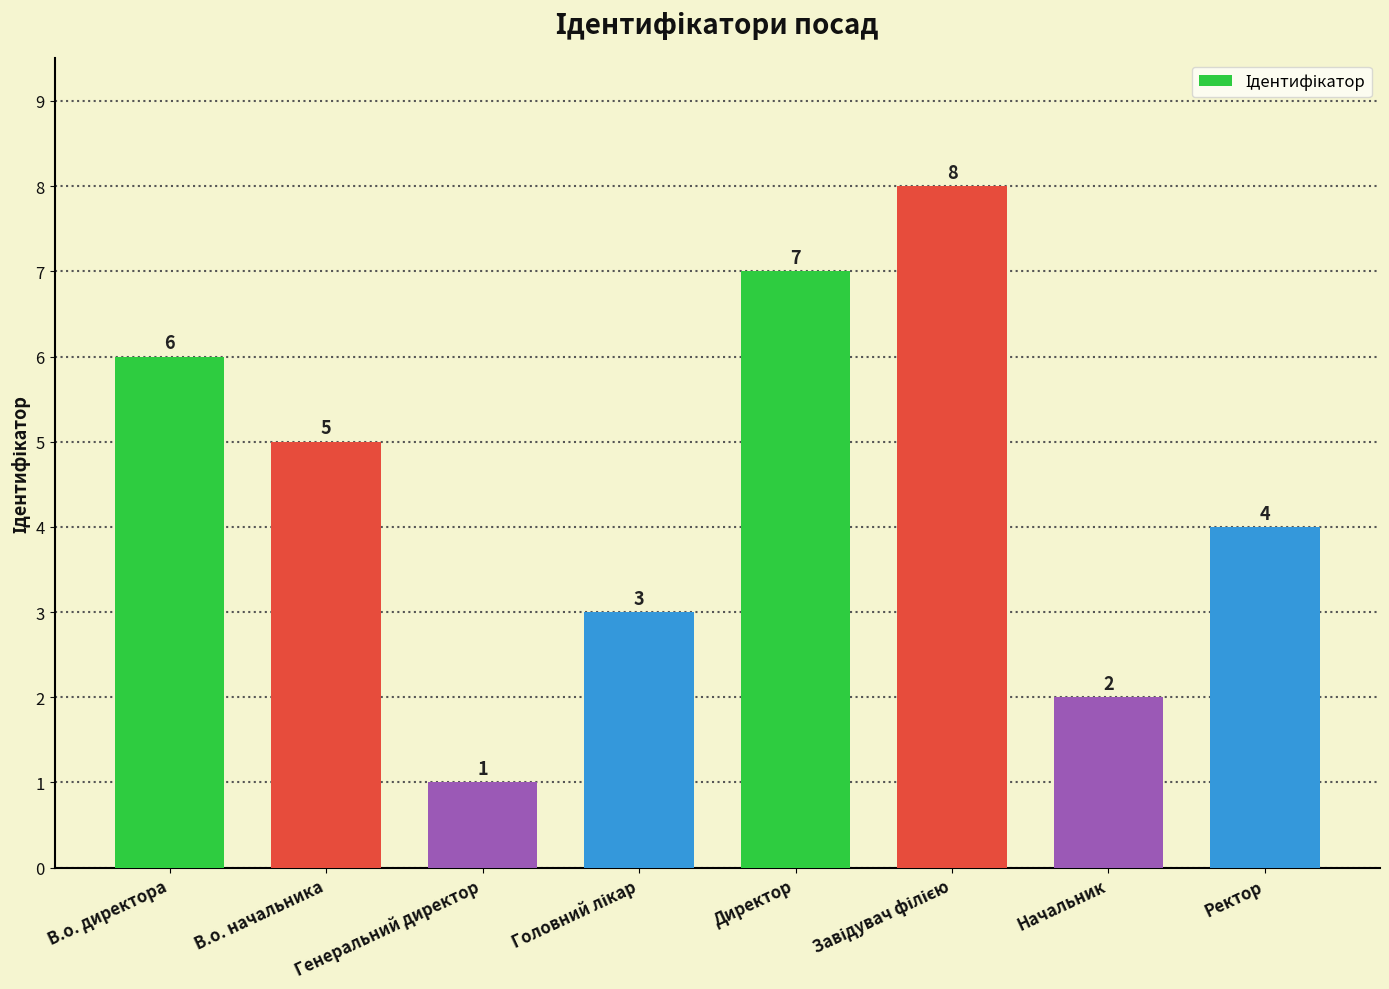

What is the difference between the second highest and minimum values?

6